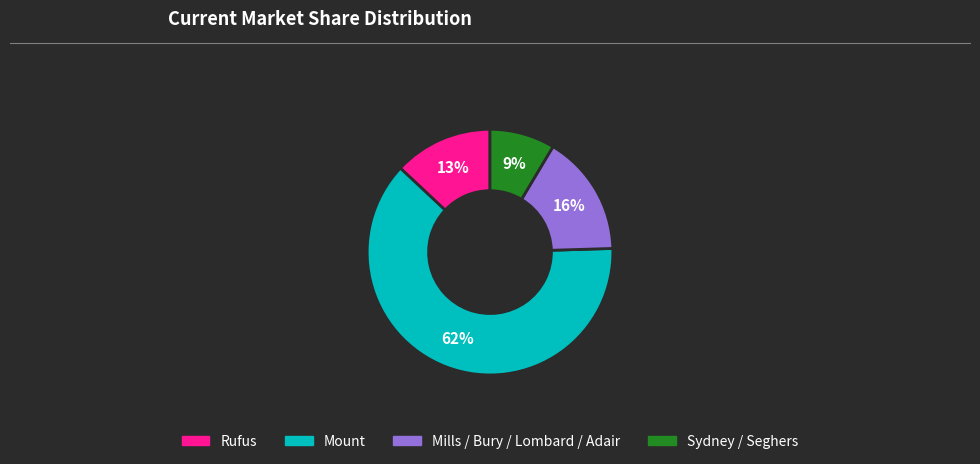

True or false: Sydney / Seghers accounts for 20% of the total.

False